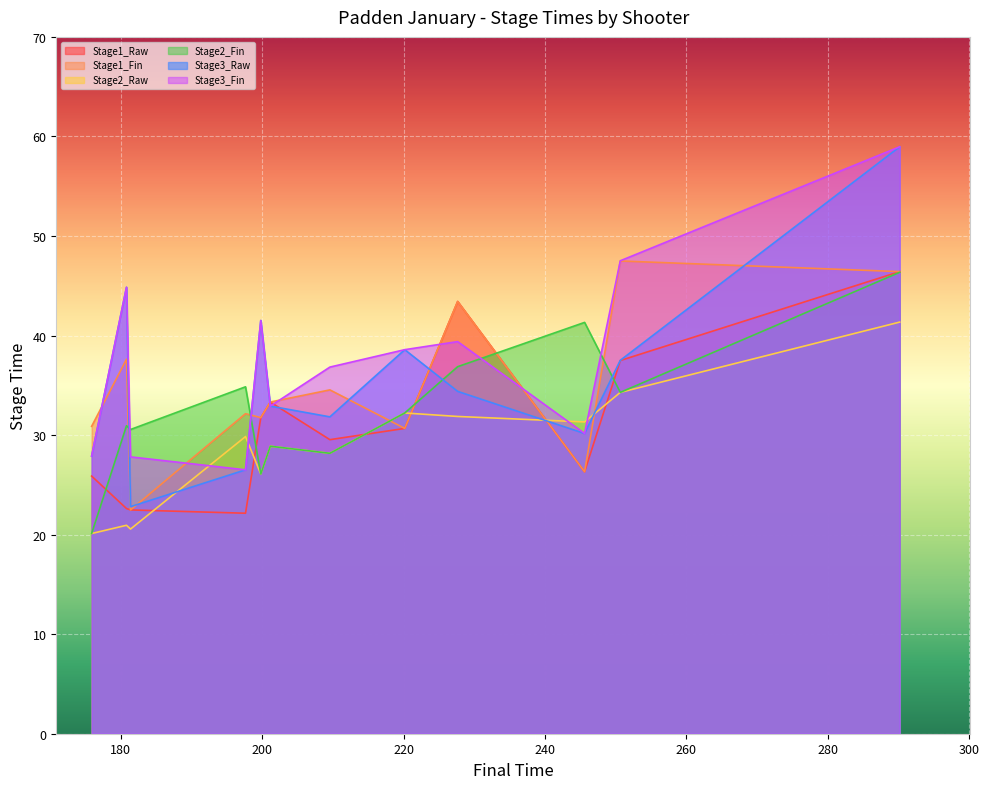

Where do Stage3_Fin and Stage1_Fin first cross each other?

Cool Hand Lee and Gunpowder John